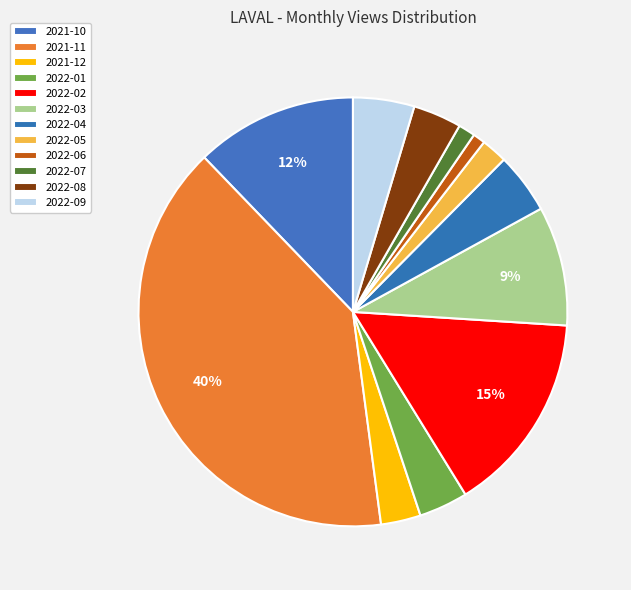

What is the smallest slice in the pie chart?

2022-06